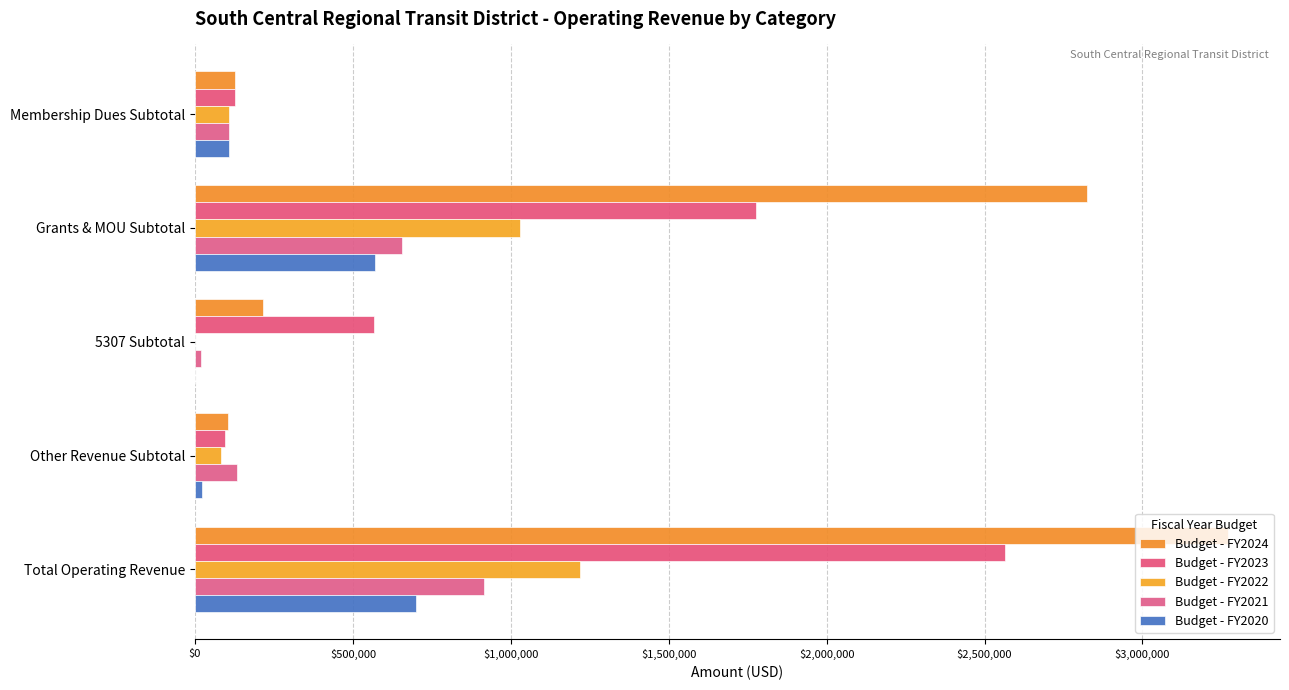

Count the number of categories in the chart.

5